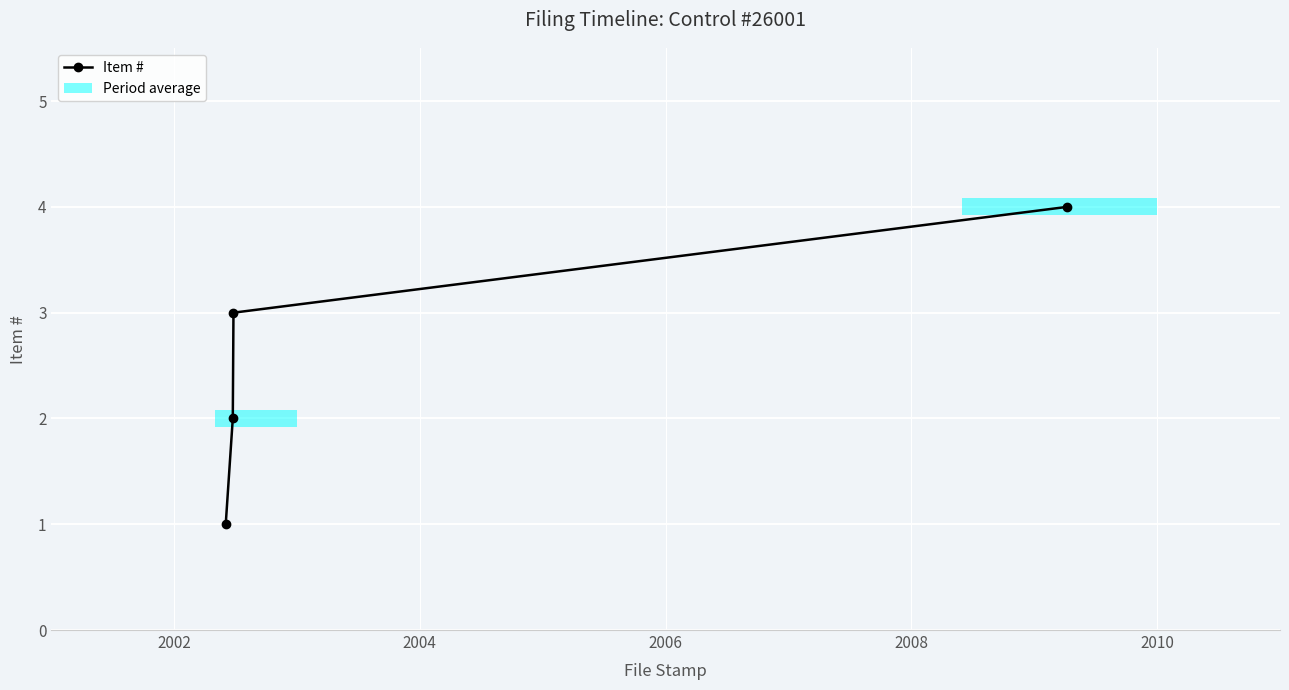

What is the highest value of the Item # series?

4